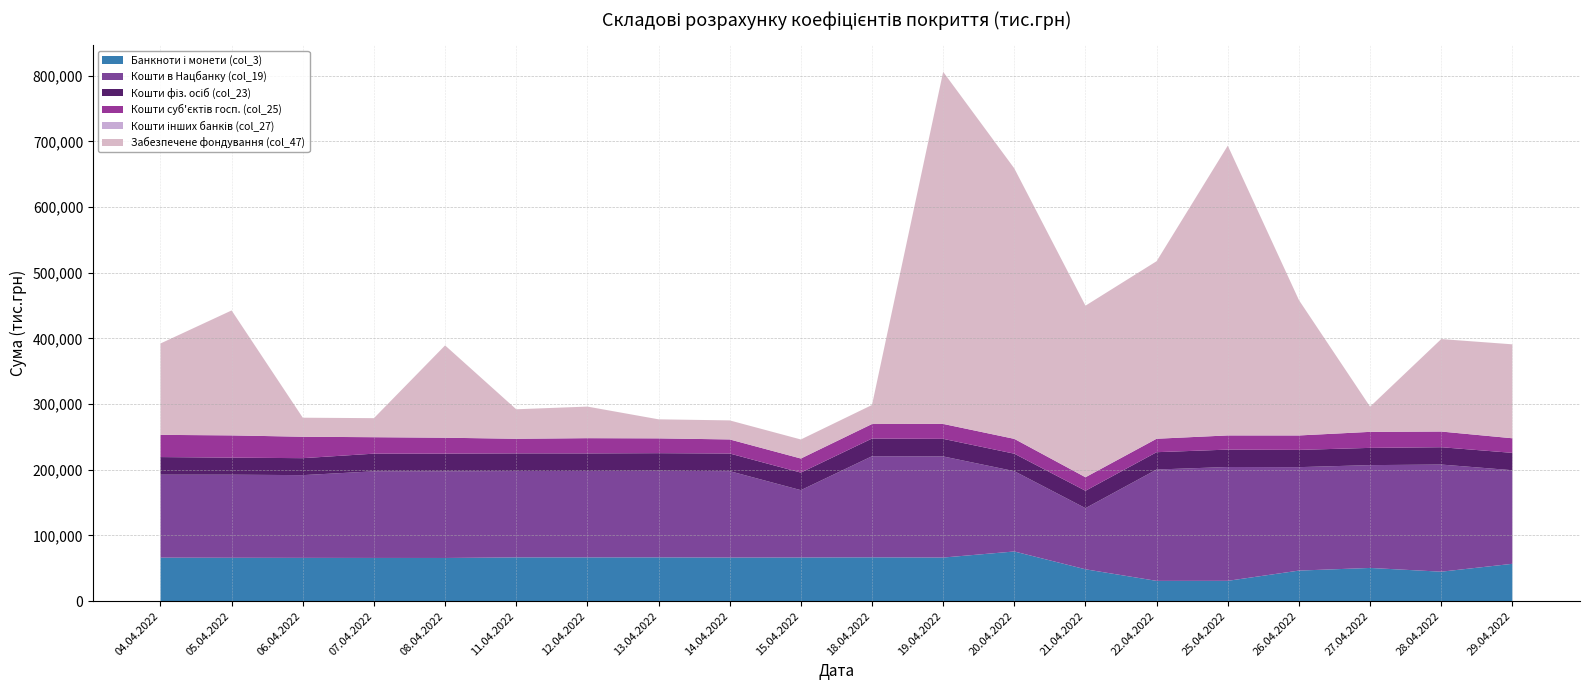

Reading right to left, what are all the values shown in this chart?

Банкноти і монети (col_3): 29.04.2022=56722.2	28.04.2022=44720.4	27.04.2022=50430.1	26.04.2022=46394.6	25.04.2022=30793.8	22.04.2022=30723.5	21.04.2022=48358.2	20.04.2022=75504.1	19.04.2022=66241.7	18.04.2022=66560.5	15.04.2022=66313.4	14.04.2022=66212.2	13.04.2022=66499.1	12.04.2022=66472.8	11.04.2022=66479.3	08.04.2022=65601.7	07.04.2022=65650.5	06.04.2022=65766.9	05.04.2022=65912.7	04.04.2022=66100.6
Кошти в Нацбанку (col_19): 29.04.2022=142518.1	28.04.2022=163151.5	27.04.2022=156565.8	26.04.2022=157518.4	25.04.2022=173363.9	22.04.2022=169577.1	21.04.2022=93098.1	20.04.2022=122300.1	19.04.2022=154011.7	18.04.2022=153971.2	15.04.2022=102564.2	14.04.2022=131626.2	13.04.2022=131815.4	12.04.2022=131609.4	11.04.2022=131525.8	08.04.2022=131907.5	07.04.2022=131883.2	06.04.2022=125997.7	05.04.2022=126511.6	04.04.2022=126357.4
Кошти фіз. осіб (col_23): 29.04.2022=26433.3	28.04.2022=26388.7	27.04.2022=26261.6	26.04.2022=26272.1	25.04.2022=26465.6	22.04.2022=26399.4	21.04.2022=26487.8	20.04.2022=26599.2	19.04.2022=26751.7	18.04.2022=26952.1	15.04.2022=26733.7	14.04.2022=26843.8	13.04.2022=26879.8	12.04.2022=26766.2	11.04.2022=26877.2	08.04.2022=27013.0	07.04.2022=26918.6	06.04.2022=25820.3	05.04.2022=25975.8	04.04.2022=26798.0
Кошти суб'єктів госп. (col_25): 29.04.2022=22213.7	28.04.2022=23877.3	27.04.2022=24390.1	26.04.2022=21985.6	25.04.2022=21592.8	22.04.2022=20465.4	21.04.2022=20606.7	20.04.2022=22578.6	19.04.2022=22721.3	18.04.2022=22097.1	15.04.2022=21440.3	14.04.2022=21425.6	13.04.2022=22546.6	12.04.2022=23186.0	11.04.2022=22244.4	08.04.2022=24202.6	07.04.2022=25059.2	06.04.2022=32623.8	05.04.2022=33874.9	04.04.2022=33827.3
Кошти інших банків (col_27): 29.04.2022=17.8	28.04.2022=17.8	27.04.2022=17.8	26.04.2022=17.8	25.04.2022=17.8	22.04.2022=17.8	21.04.2022=17.8	20.04.2022=17.8	19.04.2022=17.8	18.04.2022=17.8	15.04.2022=17.8	14.04.2022=17.8	13.04.2022=17.8	12.04.2022=17.8	11.04.2022=17.8	08.04.2022=17.8	07.04.2022=17.8	06.04.2022=17.8	05.04.2022=17.8	04.04.2022=17.8
Забезпечене фондування (col_47): 29.04.2022=143037.3	28.04.2022=140806.7	27.04.2022=38350.4	26.04.2022=206105.9	25.04.2022=441281.9	22.04.2022=270368.0	21.04.2022=261236.2	20.04.2022=411820.0	19.04.2022=536188.8	18.04.2022=28987.7	15.04.2022=28987.7	14.04.2022=28987.7	13.04.2022=28987.7	12.04.2022=48081.8	11.04.2022=44896.2	08.04.2022=140561.9	07.04.2022=28987.7	06.04.2022=28987.7	05.04.2022=190261.9	04.04.2022=139129.6